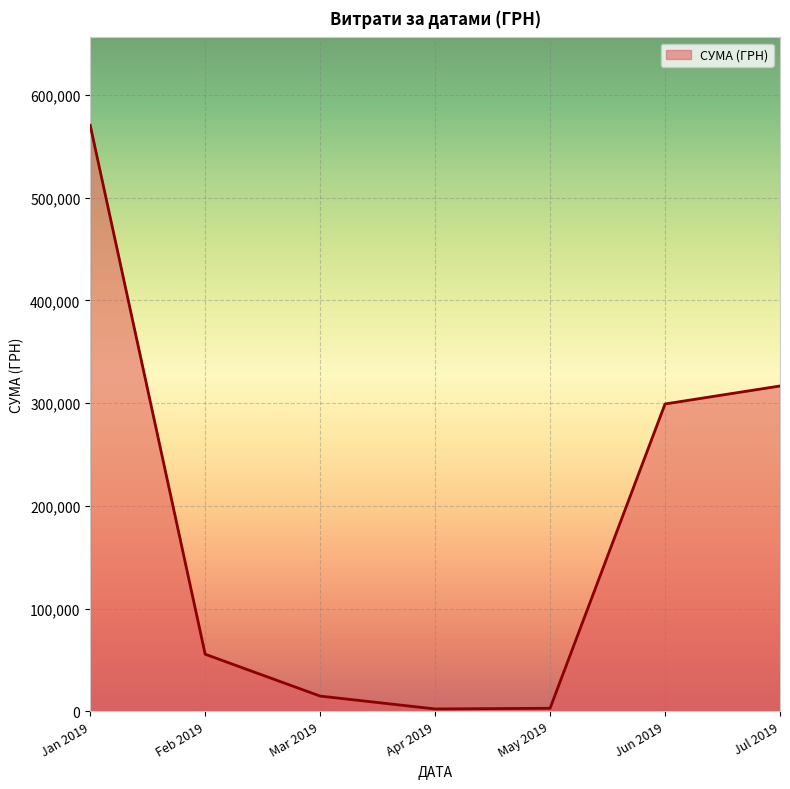

True or false: there are more than 2 points higher than both neighbors.

False